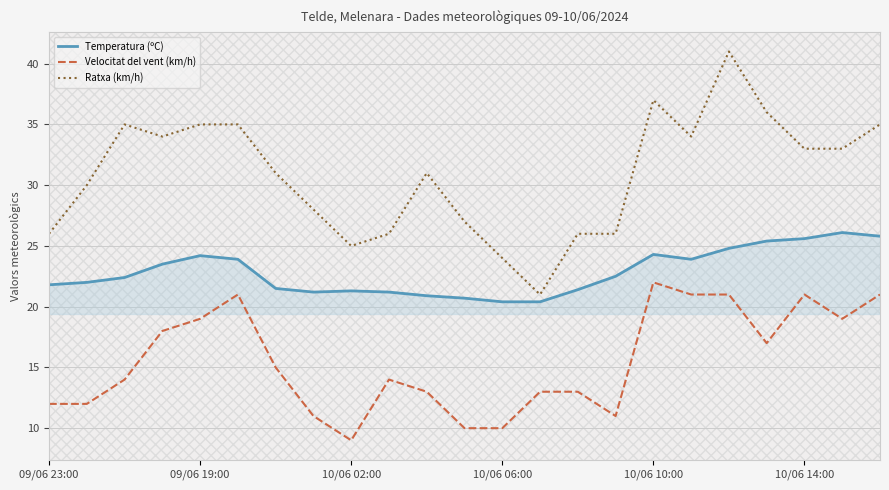

True or false: Velocitat del vent (km/h) and Temperatura (ºC) intersect in this chart.

False